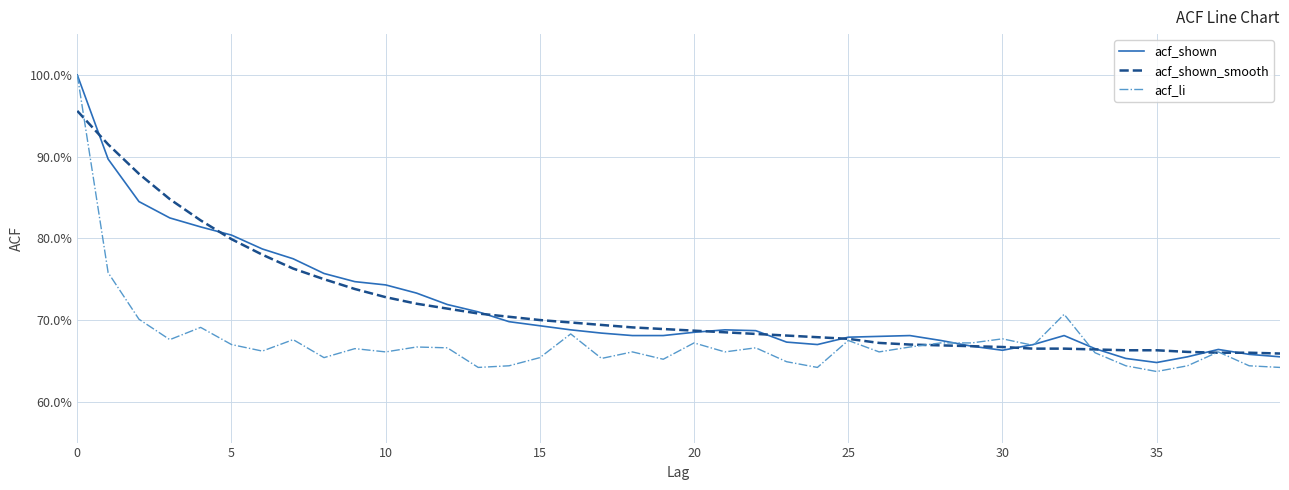

What are all the series names shown in the legend?

acf_shown, acf_shown_smooth, acf_li